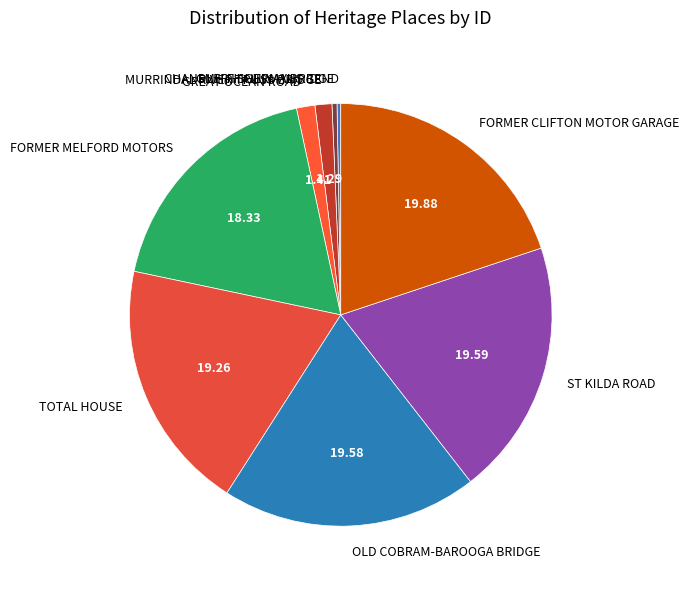

Count the number of slices in the pie.

9